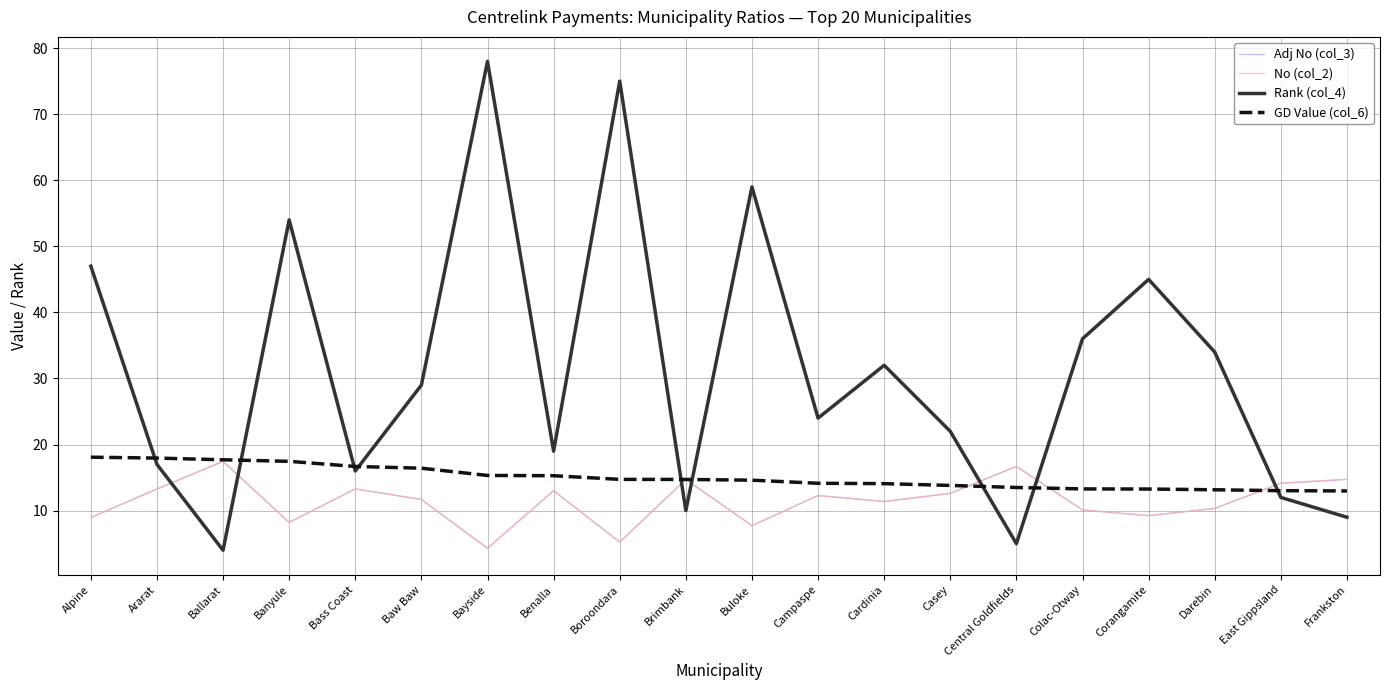

What position from the left is Casey?

14